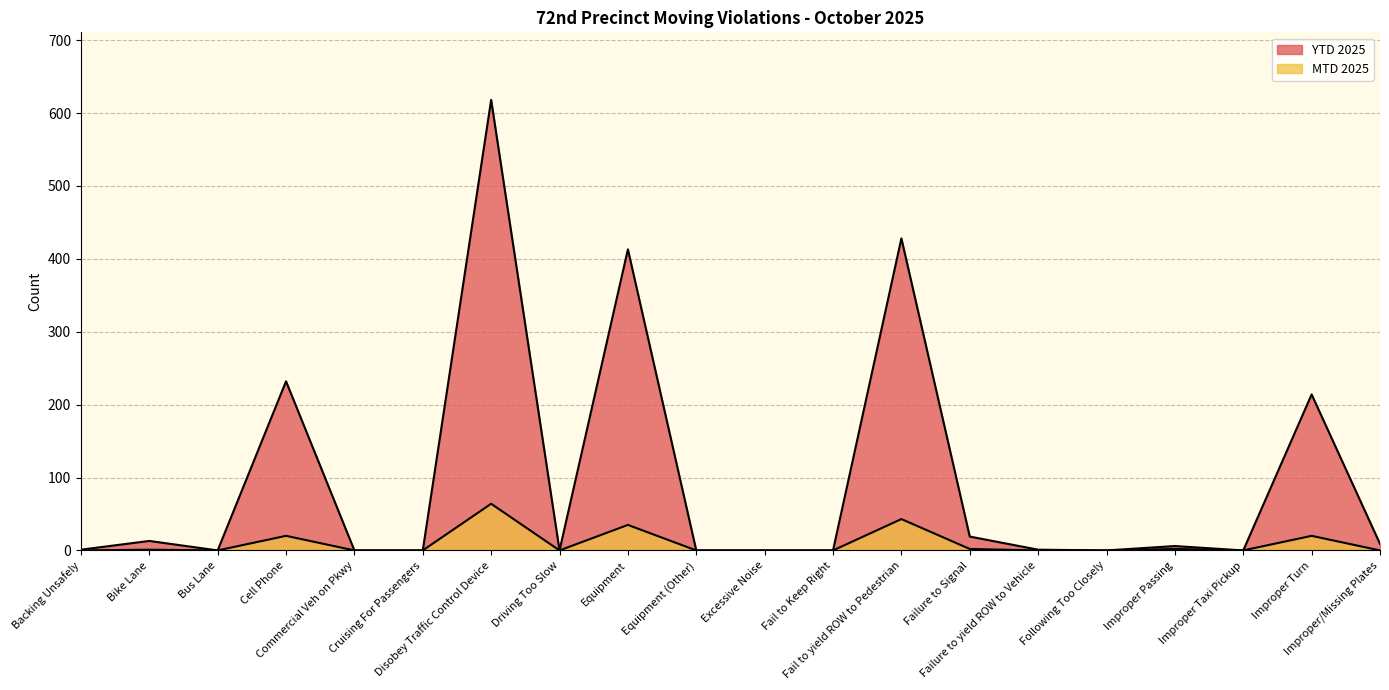

Reading left to right, transcribe all the data shown in this chart.

MTD 2025: 0	1	0	20	0	0	64	0	35	0	0	0	43	2	0	0	2	0	20	0
YTD 2025: 1	13	0	232	0	0	618	0	413	0	0	0	428	19	1	0	6	0	214	9